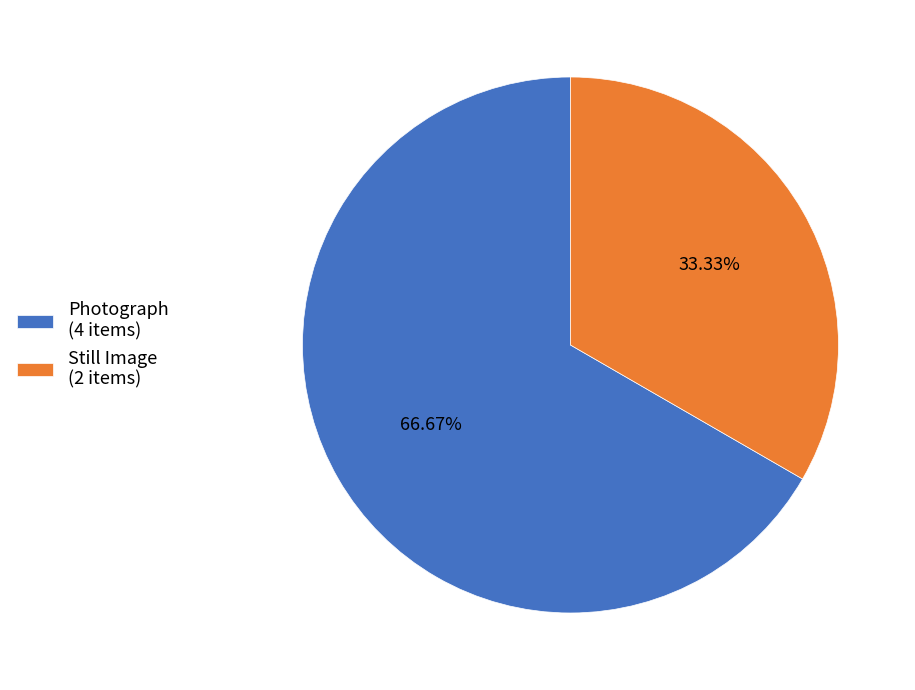

Do Still Image (2 items) and Photograph (4 items) together represent more than half of the pie?

Yes